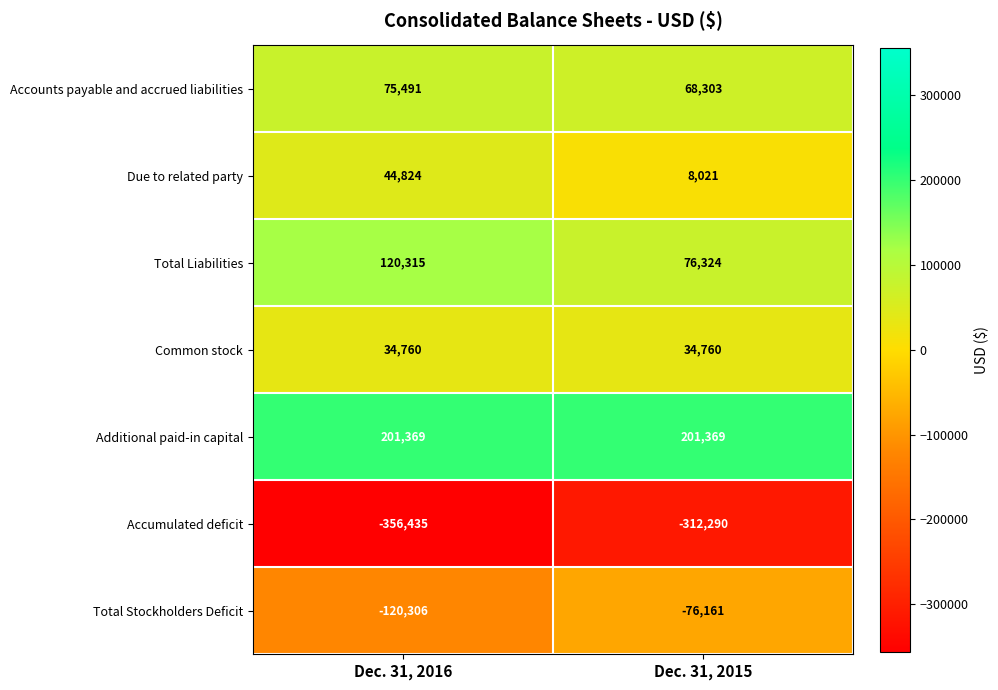

Rank the series by their maximum value, from highest to lowest.

Additional paid-in capital, Total Liabilities, Accounts payable and accrued liabilities, Due to related party, Common stock, Total Stockholders Deficit, Accumulated deficit